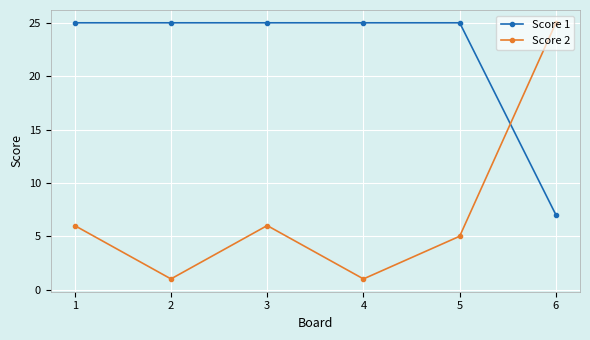

Reading left to right, extract all data points from this chart.

Score 1: 1=25	2=25	3=25	4=25	5=25	6=7
Score 2: 1=6	2=1	3=6	4=1	5=5	6=25